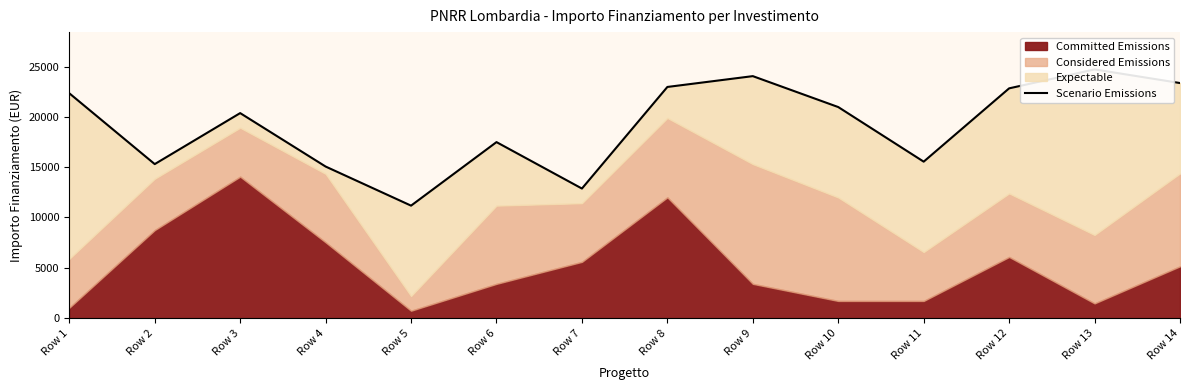

At which label is the value closest to 17952?

Row 6